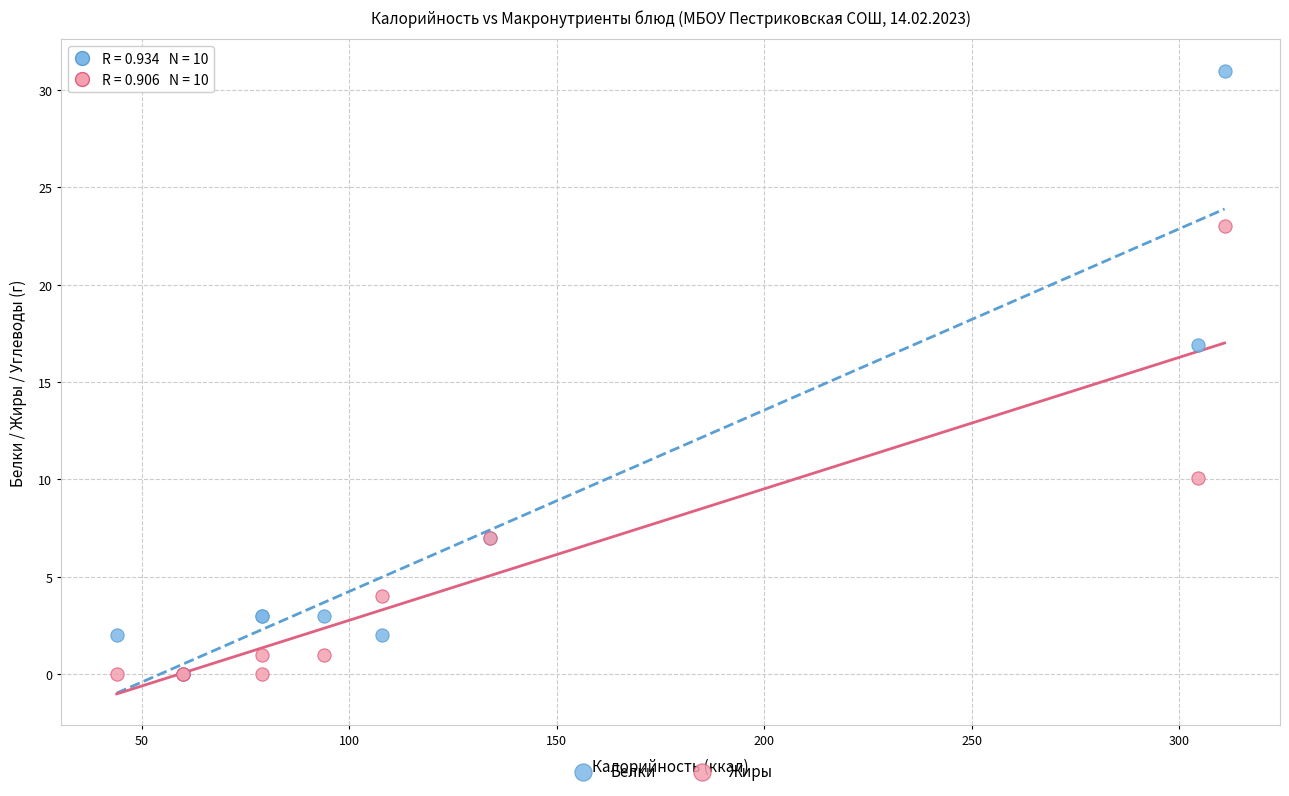

Across all series, what Y value is closest to 15?

16.9